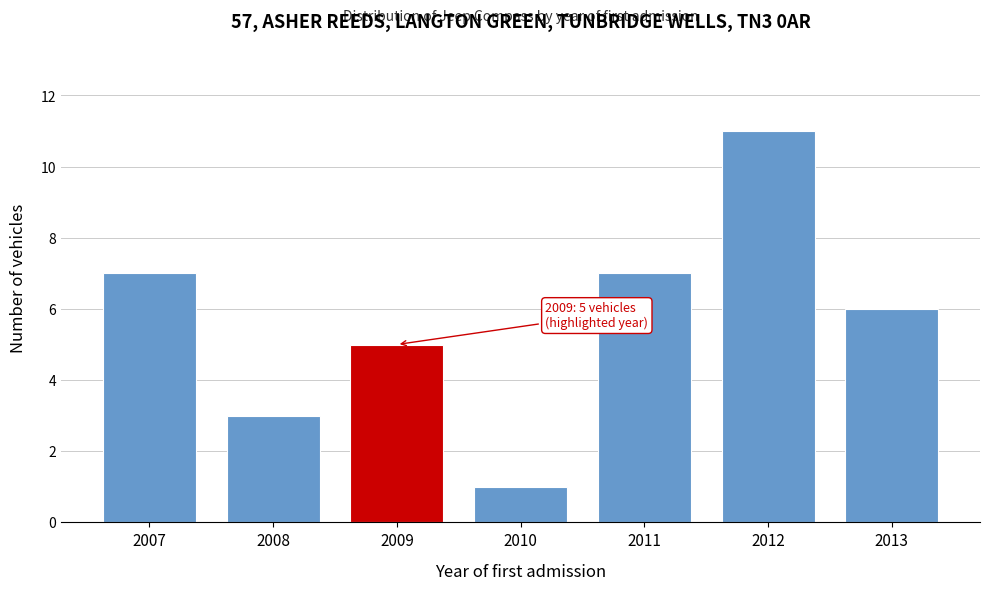

Reading left to right, list all the values displayed in this chart.

7	3	5	1	7	11	6